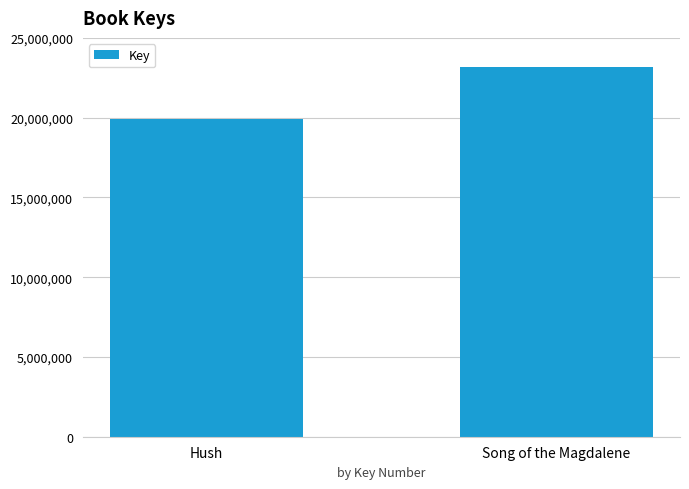

List the labels in order of value, smallest first.

Hush, Song of the Magdalene